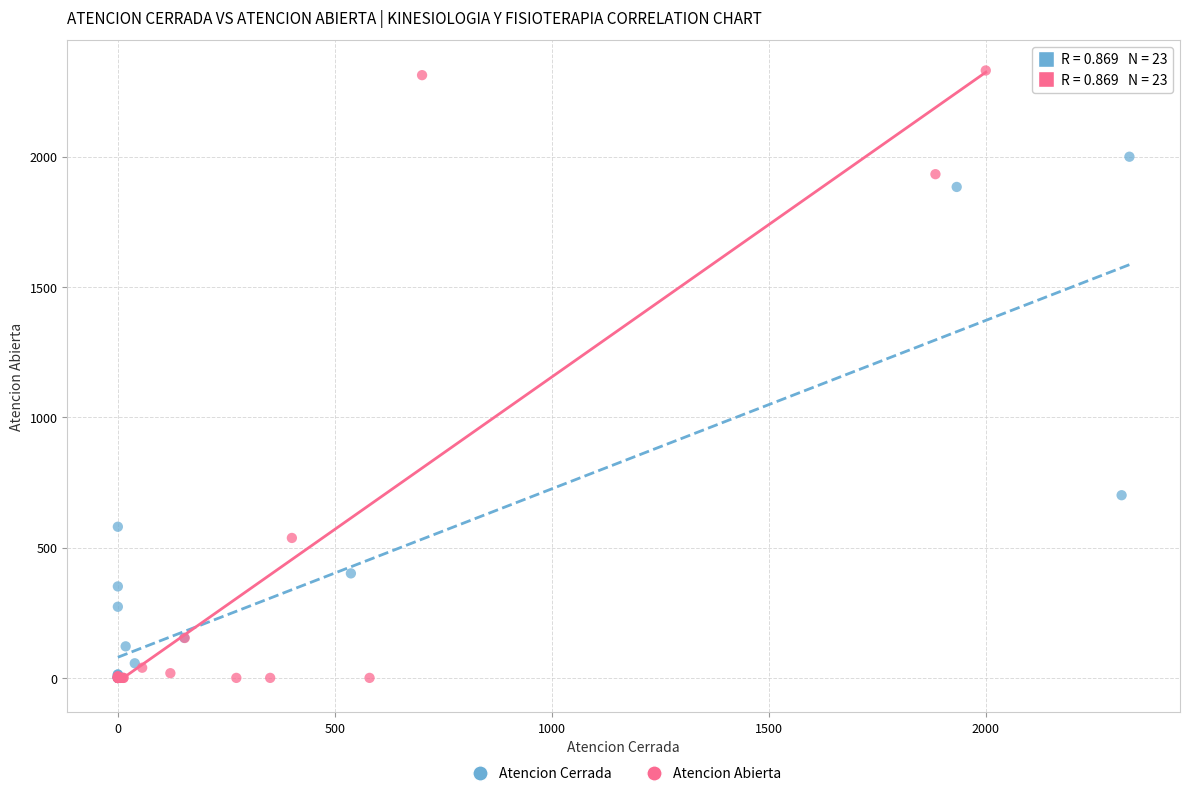

Which series reaches the maximum Y coordinate?

Atencion Abierta